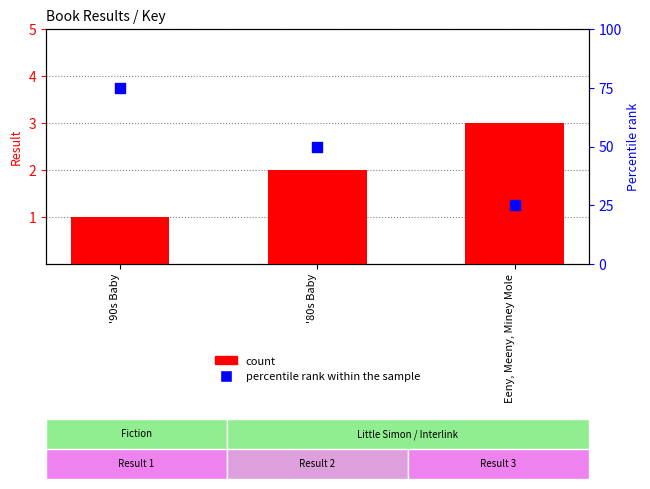

Which series has the widest spread of Y values?

percentile rank within the sample